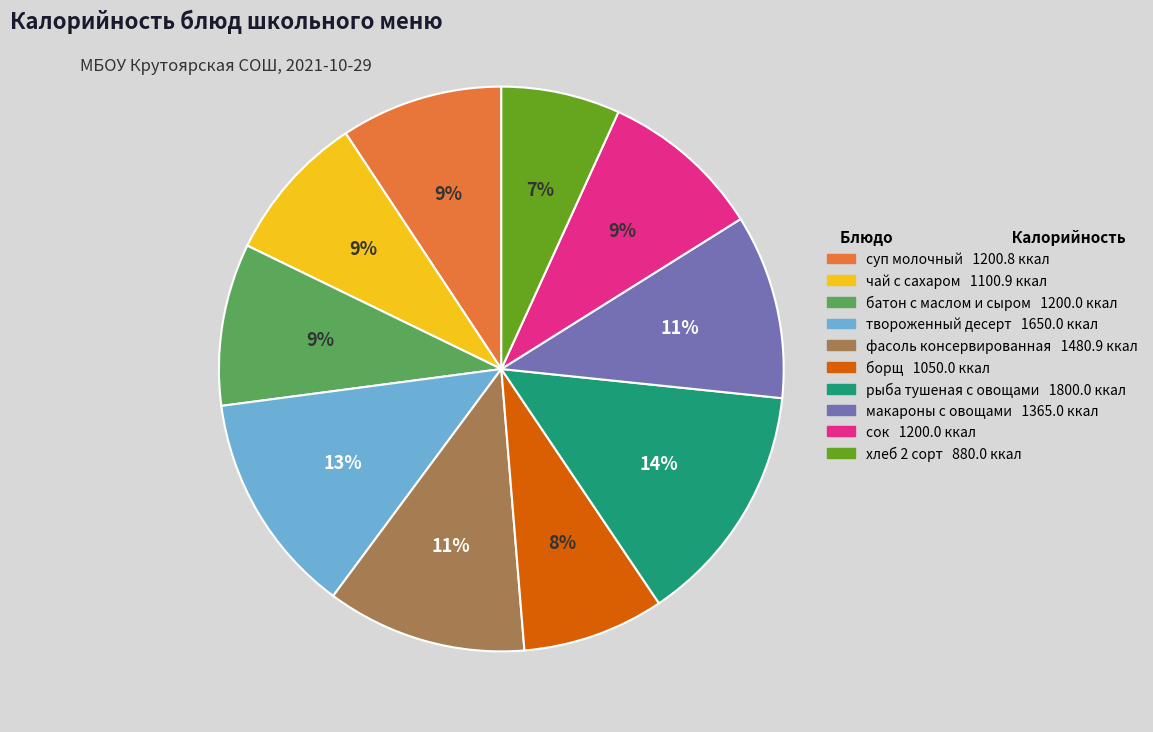

Do рыба тушеная с овощами 1800.0 ккал and хлеб 2 сорт 880.0 ккал together represent more than half of the pie?

No